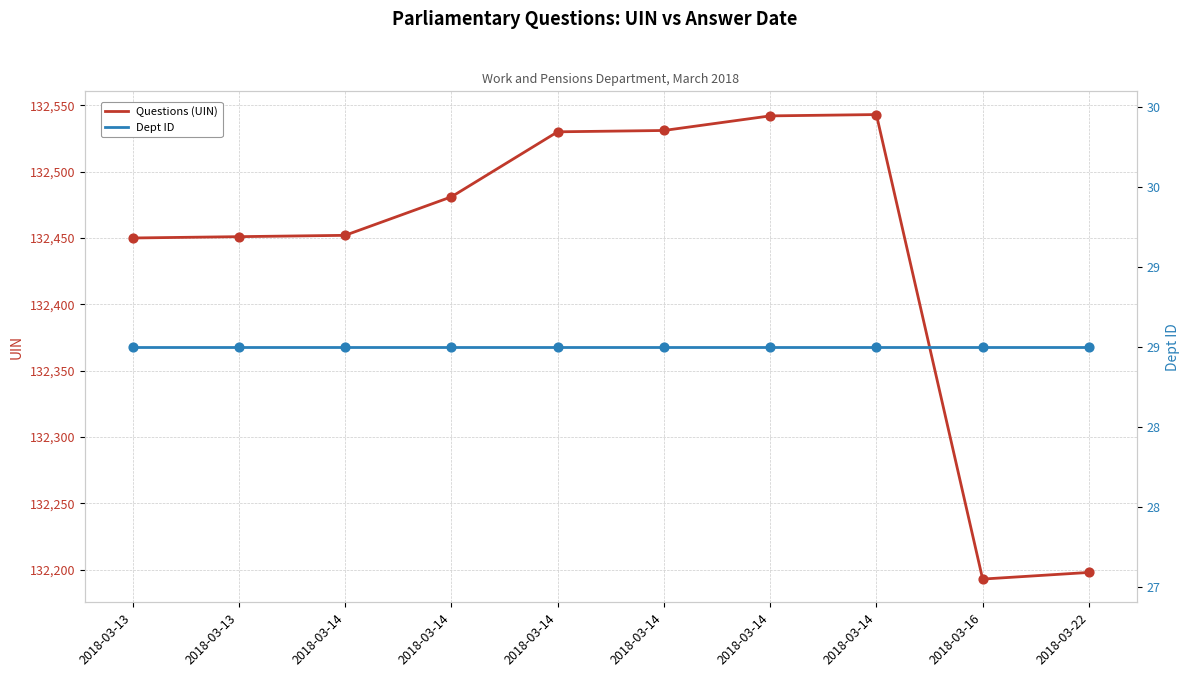

Which series has the largest total across all categories?

Questions (UIN)